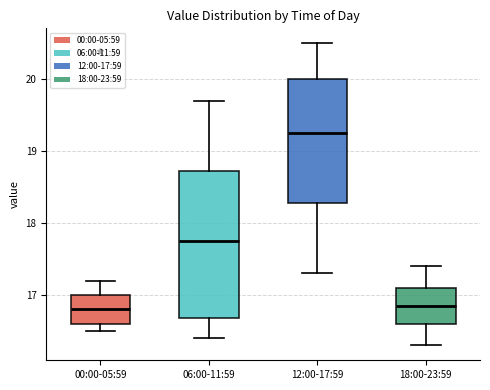

Reading left to right, read every box against the y-axis: the position of its median line, the range the box covers, and the ends of its whiskers. The values are not printed on the chart, so give them approximately, as read against the axis.

00:00-05:59: median 16.8, box 16.6 to 17.0, whiskers 16.5 to 17.2
06:00-11:59: median 17.8, box 16.7 to 18.7, whiskers 16.4 to 19.7
12:00-17:59: median 19.3, box 18.3 to 20.0, whiskers 17.3 to 20.5
18:00-23:59: median 16.9, box 16.6 to 17.1, whiskers 16.3 to 17.4